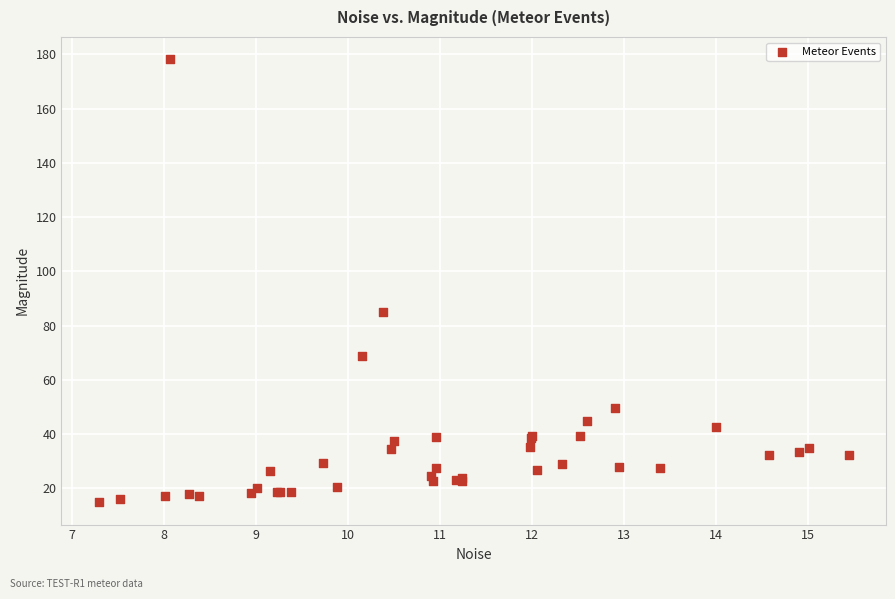

What Y value in the scatter plot is closest to 96?

85.2